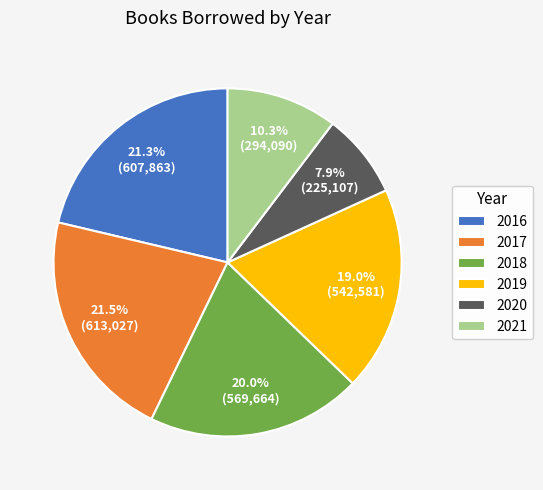

What is the total percentage of 2020 and 2021?

18.2%